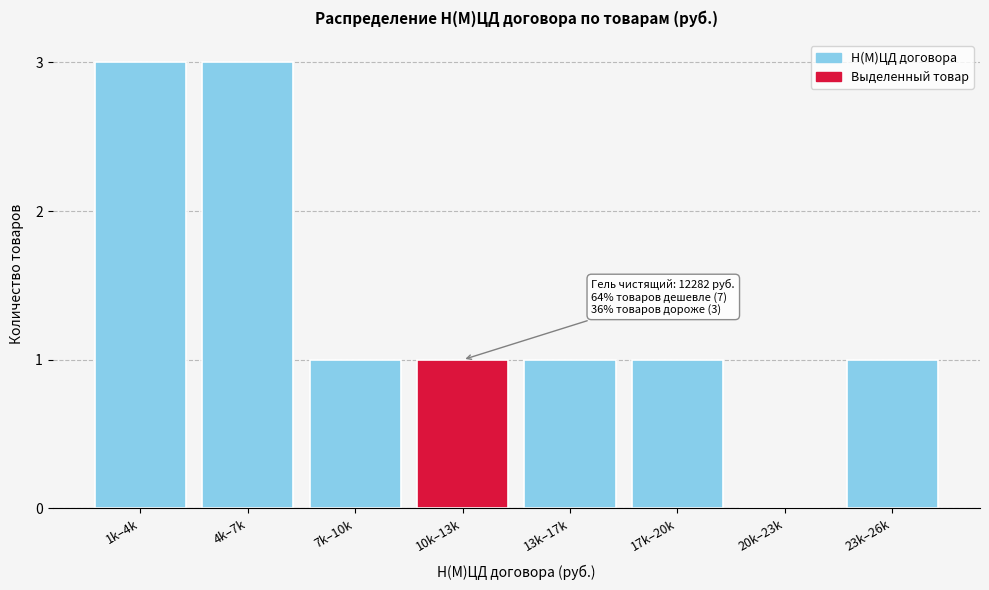

Reading left to right, transcribe all the data shown in this chart.

1k–4k=3	4k–7k=3	7k–10k=1	10k–13k=1	13k–17k=1	17k–20k=1	20k–23k=0	23k–26k=1